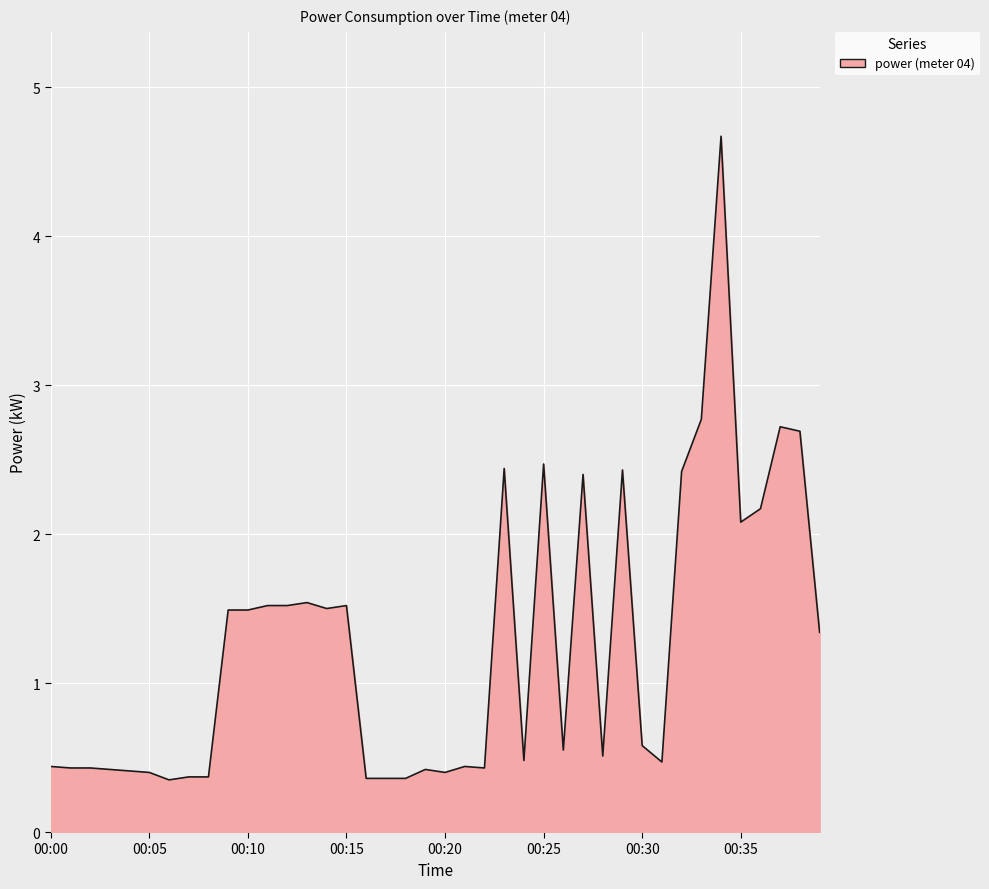

What is the difference between the maximum and minimum values?

4.3